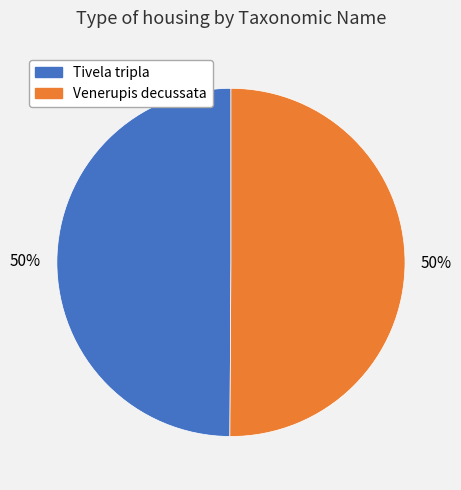

To the nearest percent, what is the average slice percentage?

50%